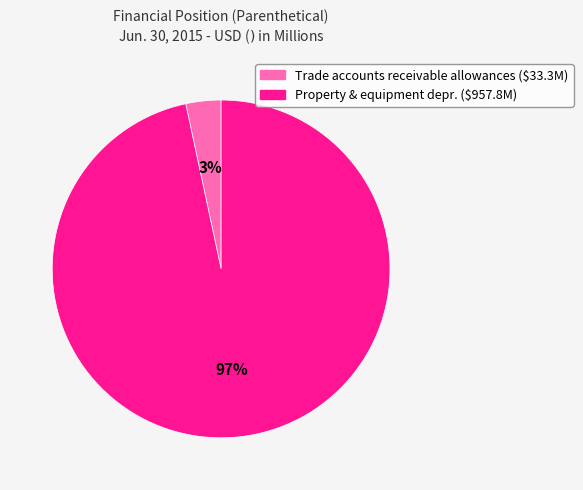

Does any single category account for the majority?

Yes